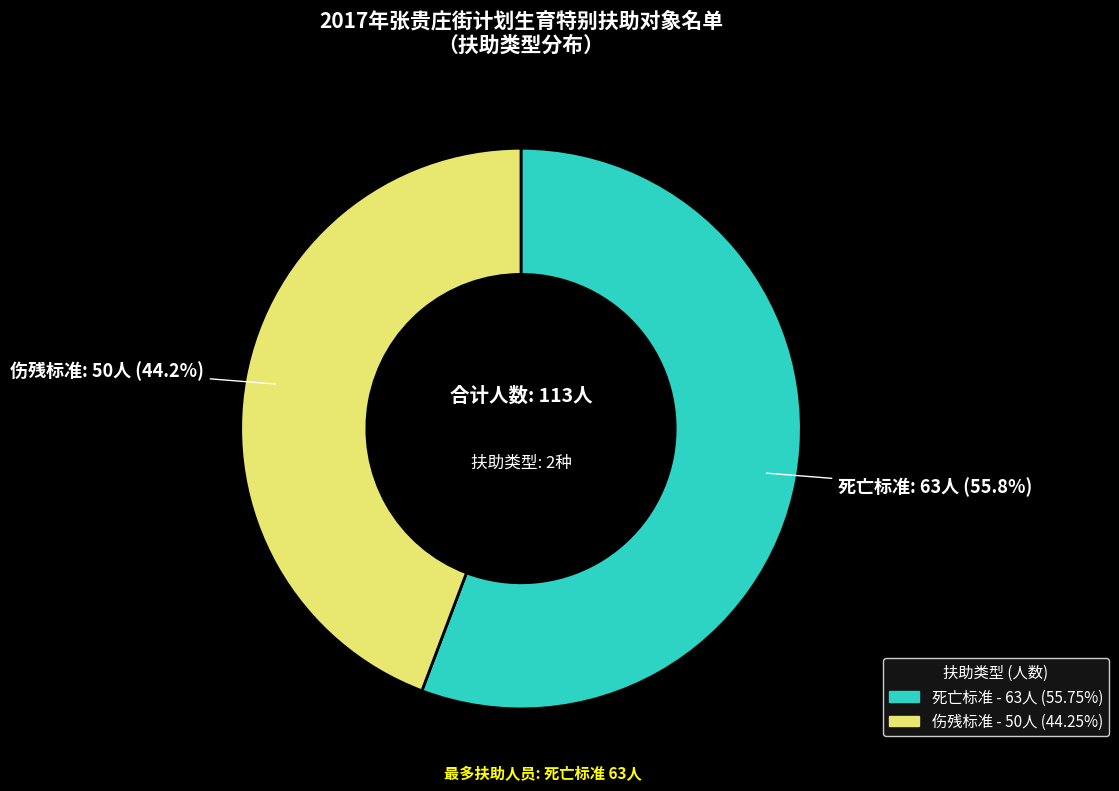

Which slice is the largest?

死亡标准